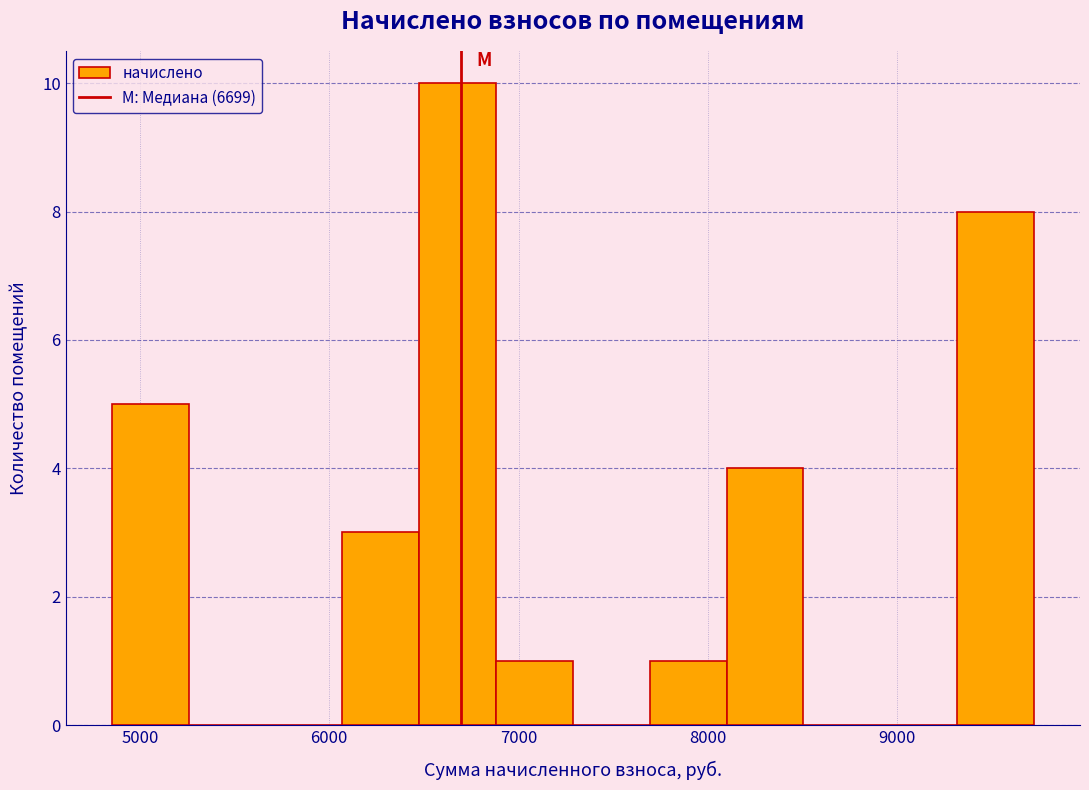

Reading left to right, transcribe this chart: for each bar, give the range it covers on the x-axis and its height. Neither the bar edges nor the heights are printed on the chart, so give them approximately, as read against the axes.

4900 to 5300: 5
5300 to 5700: 0
5700 to 6100: 0
6100 to 6500: 3
6500 to 6900: 10
6900 to 7300: 1
7300 to 7700: 0
7700 to 8100: 1
8100 to 8500: 4
8500 to 8900: 0
8900 to 9300: 0
9300 to 9700: 8